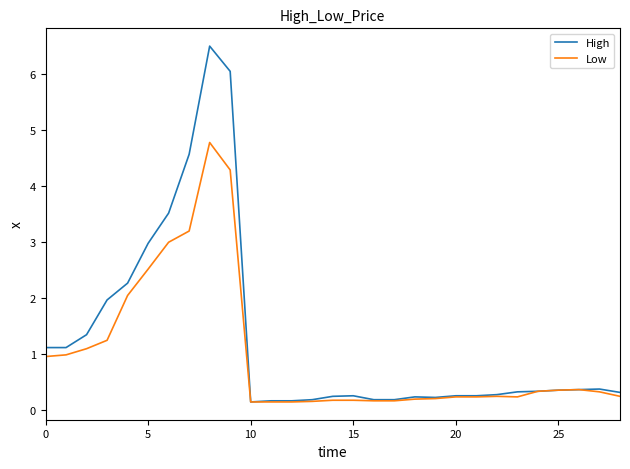

Does the chart display data point markers on the line(s)?

No